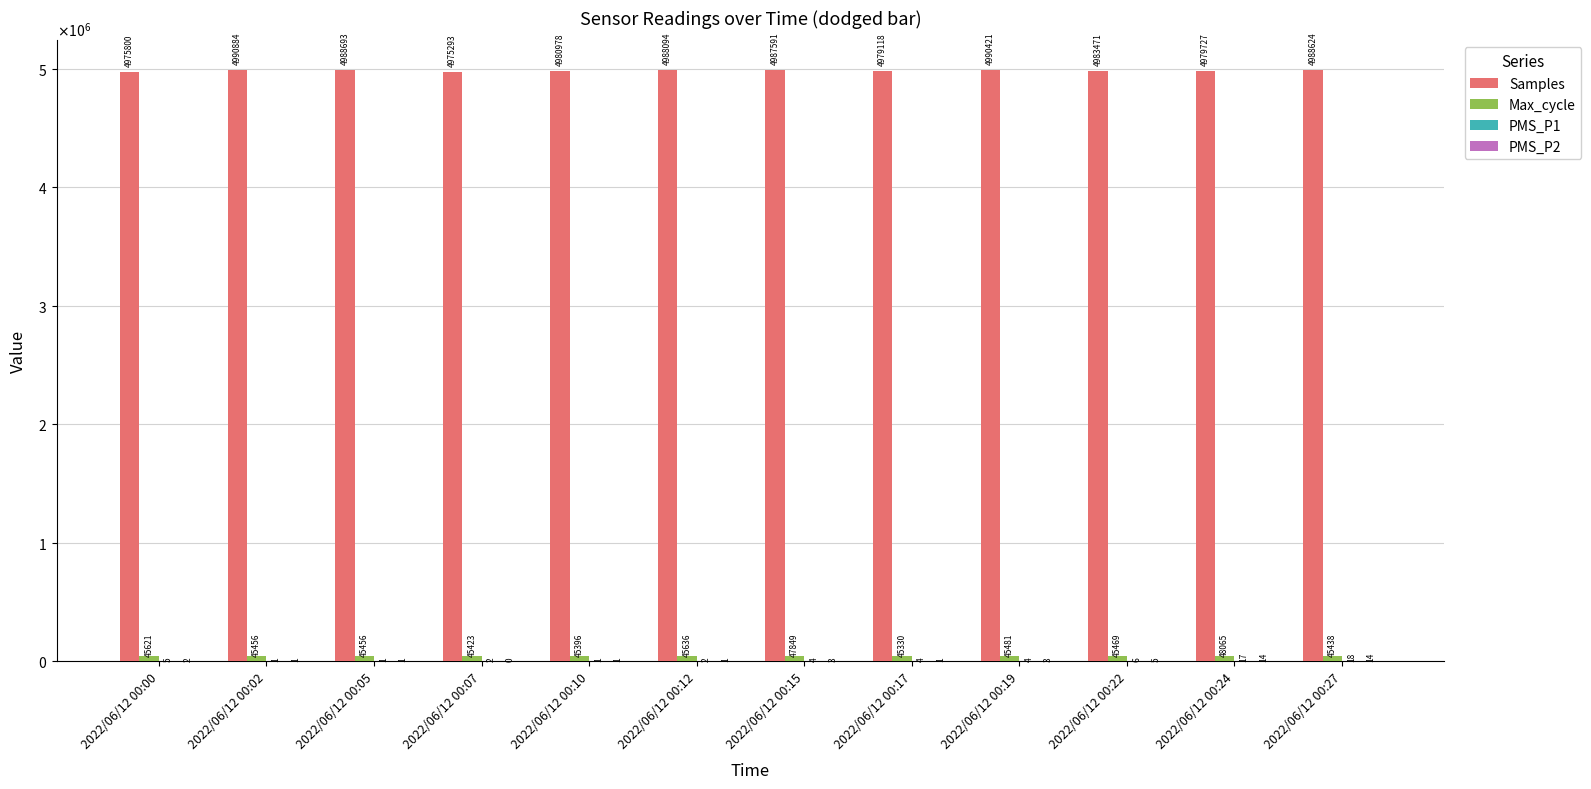

What is the difference between the second highest and minimum values in the PMS_P2 series?

13.2